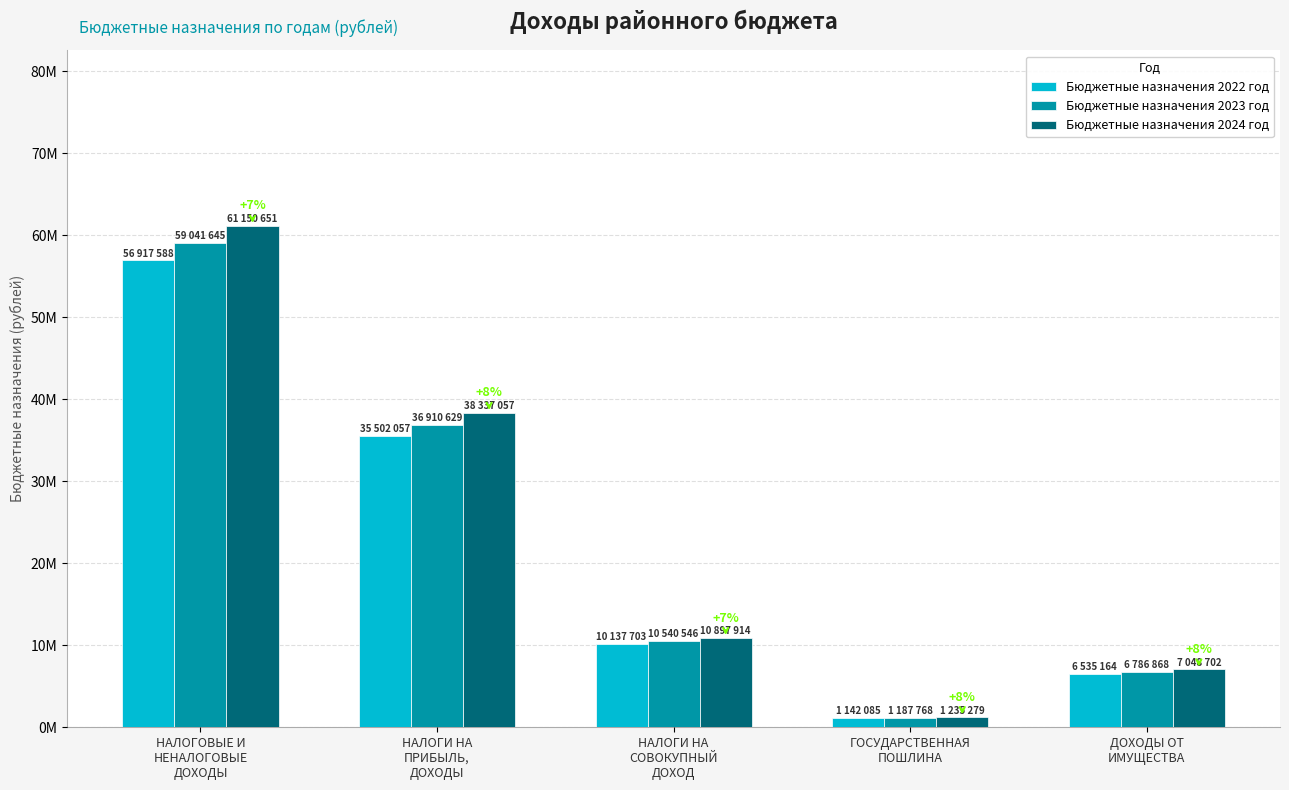

Are the bars horizontal?

No